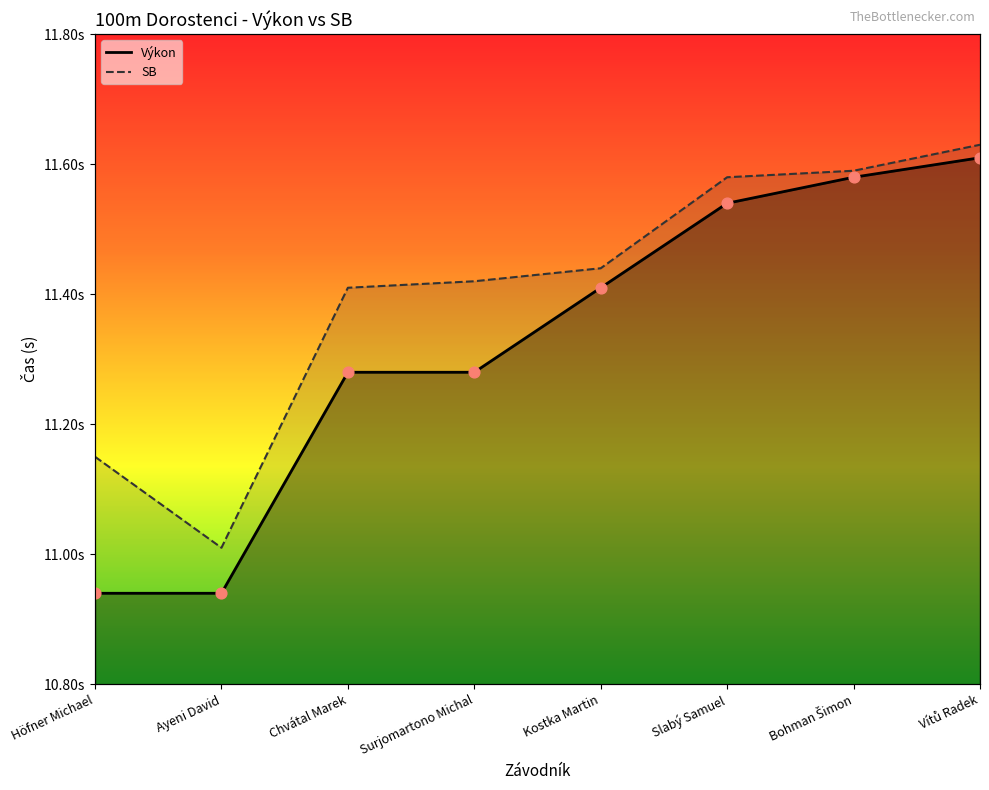

At which category is the sum across all series the highest?

Vítů Radek